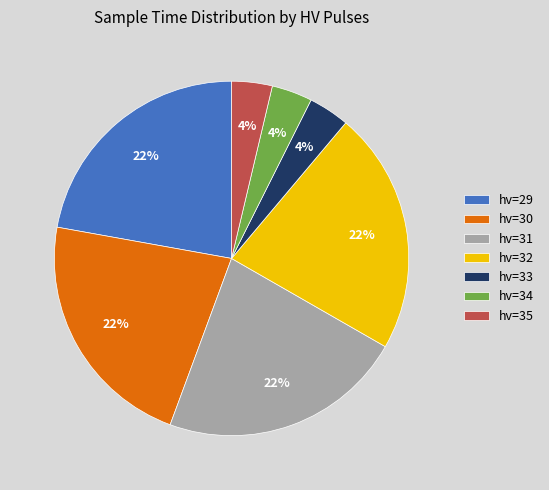

To the nearest percent, what is the average slice percentage?

14%